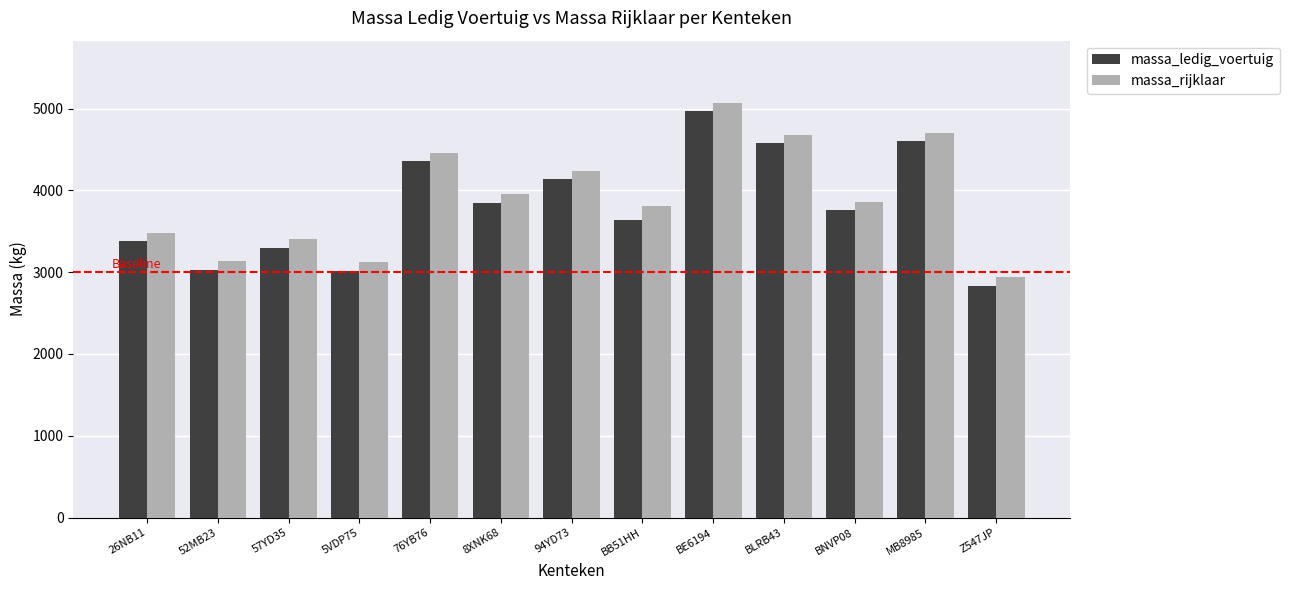

What is the spread (max minus min) of values at BB51HH?

170